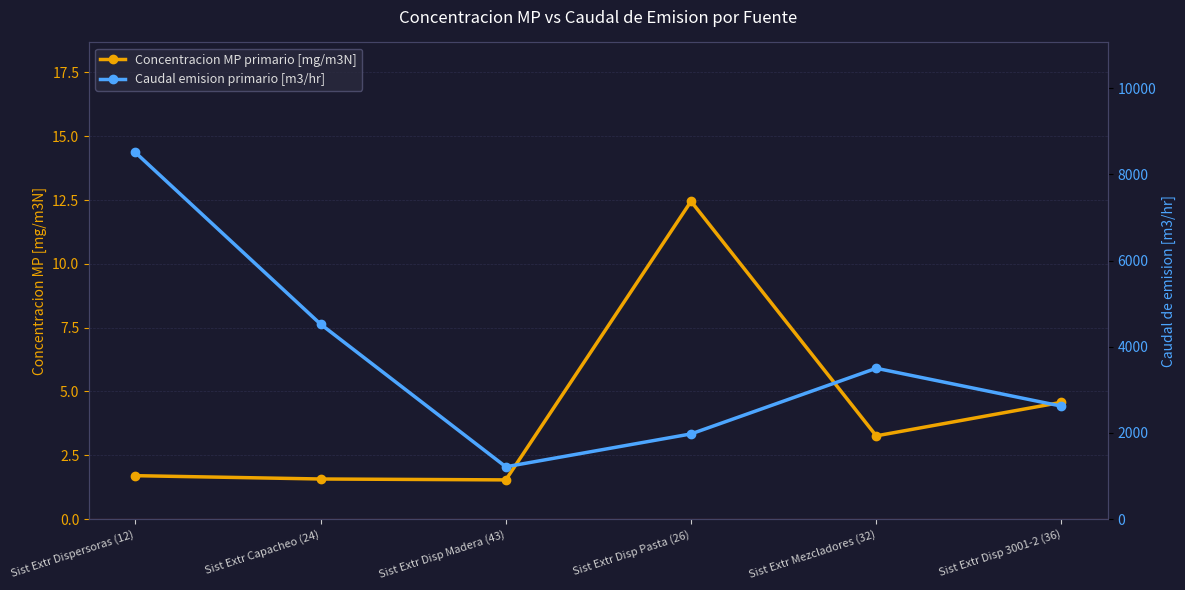

What is the approximate value of Concentracion MP primario [mg/m3N] at Sist Extr Capacheo (24)?

1.6